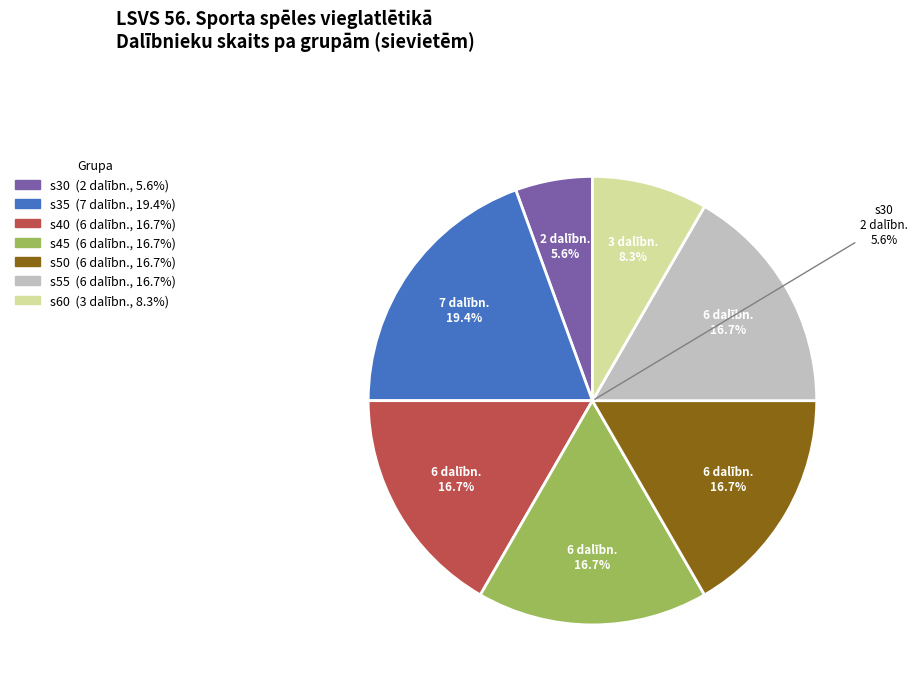

Is it true that s35 is 19% of the pie?

True